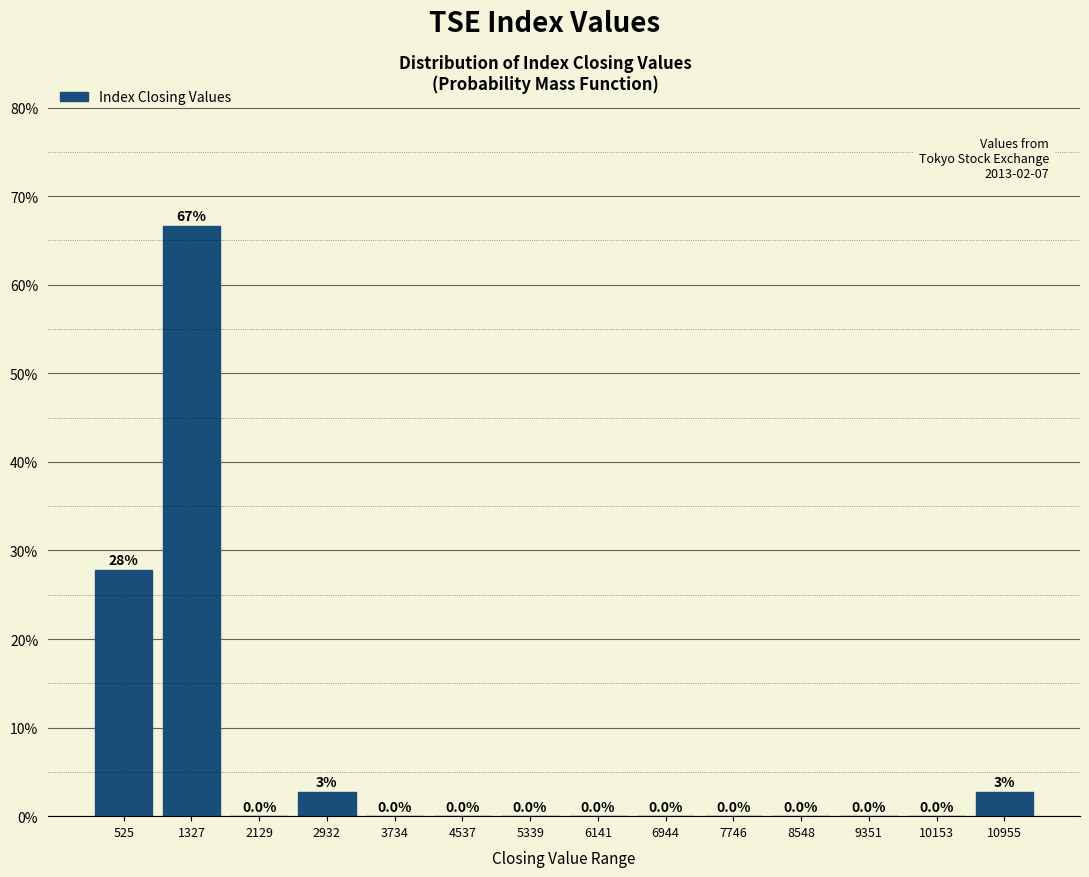

Which range on the x-axis has the tallest bar?

900 to 1700